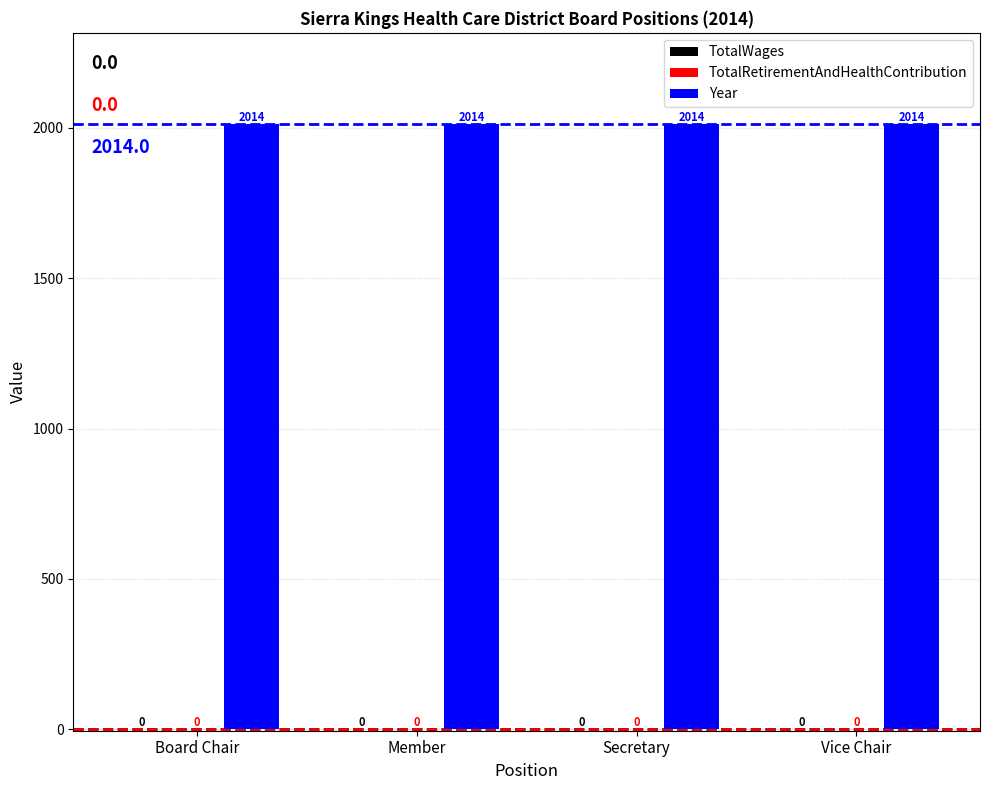

Which series has the widest spread of values?

TotalWages